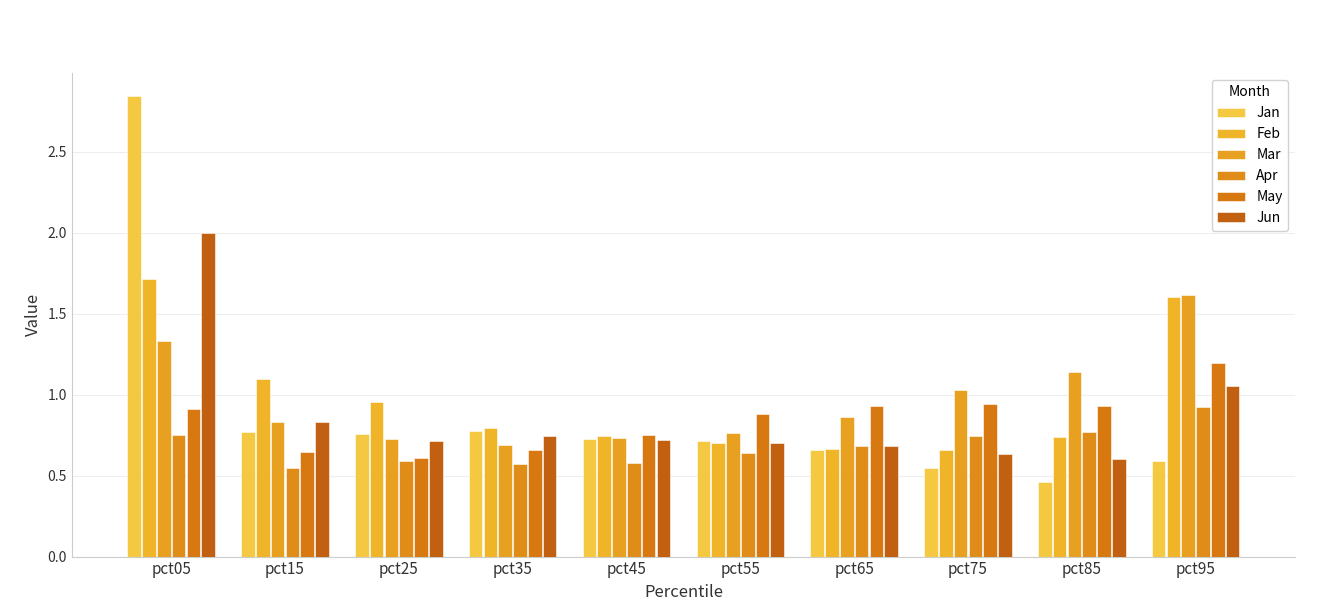

What is the maximum value for Mar?

1.6